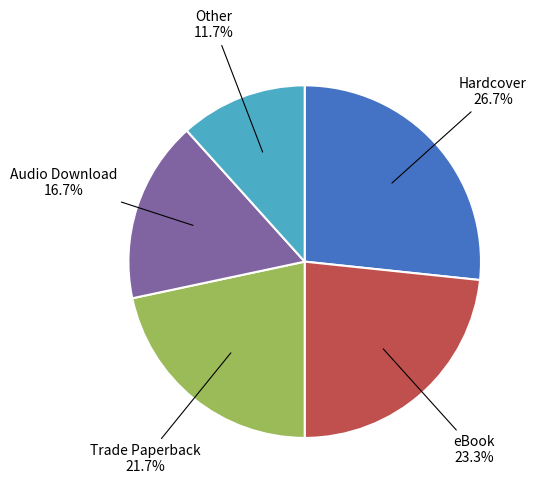

Count the number of slices in the pie.

5